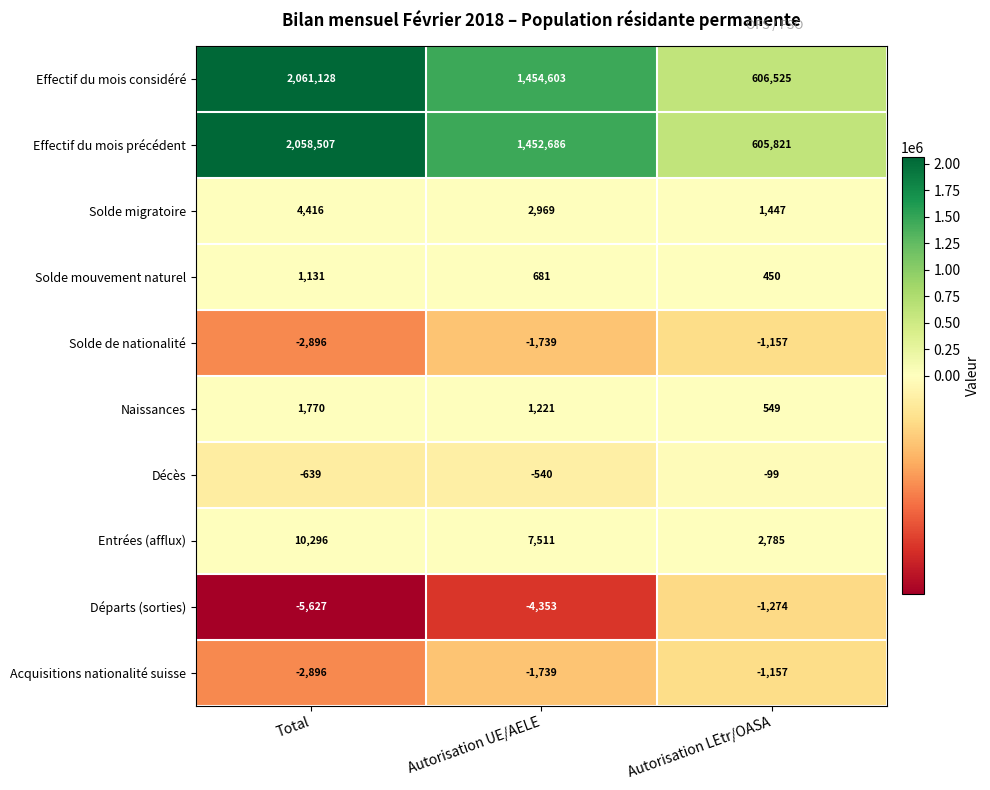

What is the spread (max minus min) of values at Autorisation LEtr/OASA?

607799